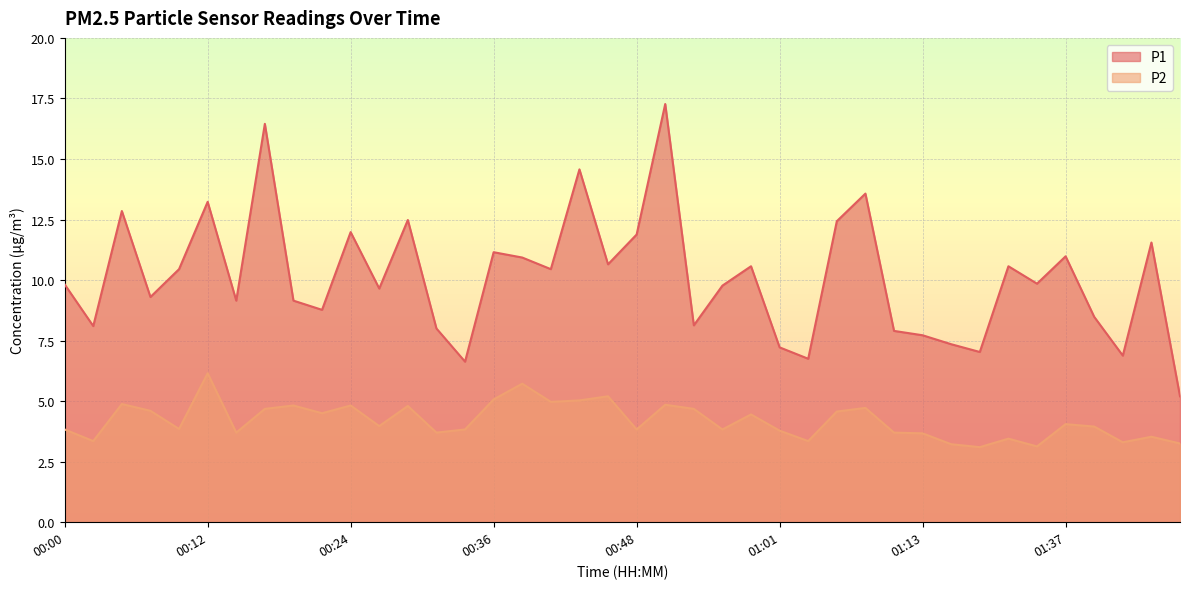

Reading right to left, what are all the values shown in this chart?

P1: 01:50=5.2	01:47=11.6	01:45=6.9	01:42=8.5	01:37=11.0	01:34=9.8	01:23=10.6	01:18=7.0	01:15=7.3	01:13=7.7	01:10=7.9	01:08=13.6	01:06=12.4	01:03=6.8	01:01=7.2	00:58=10.6	00:56=9.8	00:53=8.1	00:51=17.3	00:48=11.9	00:46=10.7	00:43=14.6	00:41=10.4	00:39=10.9	00:36=11.2	00:34=6.6	00:31=8.0	00:29=12.5	00:26=9.7	00:24=12.0	00:22=8.8	00:19=9.2	00:17=16.4	00:14=9.2	00:12=13.2	00:09=10.4	00:07=9.3	00:05=12.8	00:02=8.1	00:00=9.8
P2: 01:50=3.2	01:47=3.5	01:45=3.3	01:42=4.0	01:37=4.0	01:34=3.1	01:23=3.5	01:18=3.1	01:15=3.2	01:13=3.7	01:10=3.7	01:08=4.7	01:06=4.6	01:03=3.4	01:01=3.8	00:58=4.5	00:56=3.8	00:53=4.7	00:51=4.8	00:48=3.8	00:46=5.2	00:43=5.0	00:41=5.0	00:39=5.7	00:36=5.1	00:34=3.8	00:31=3.7	00:29=4.8	00:26=4.0	00:24=4.8	00:22=4.5	00:19=4.8	00:17=4.7	00:14=3.7	00:12=6.2	00:09=3.9	00:07=4.6	00:05=4.9	00:02=3.4	00:00=3.8